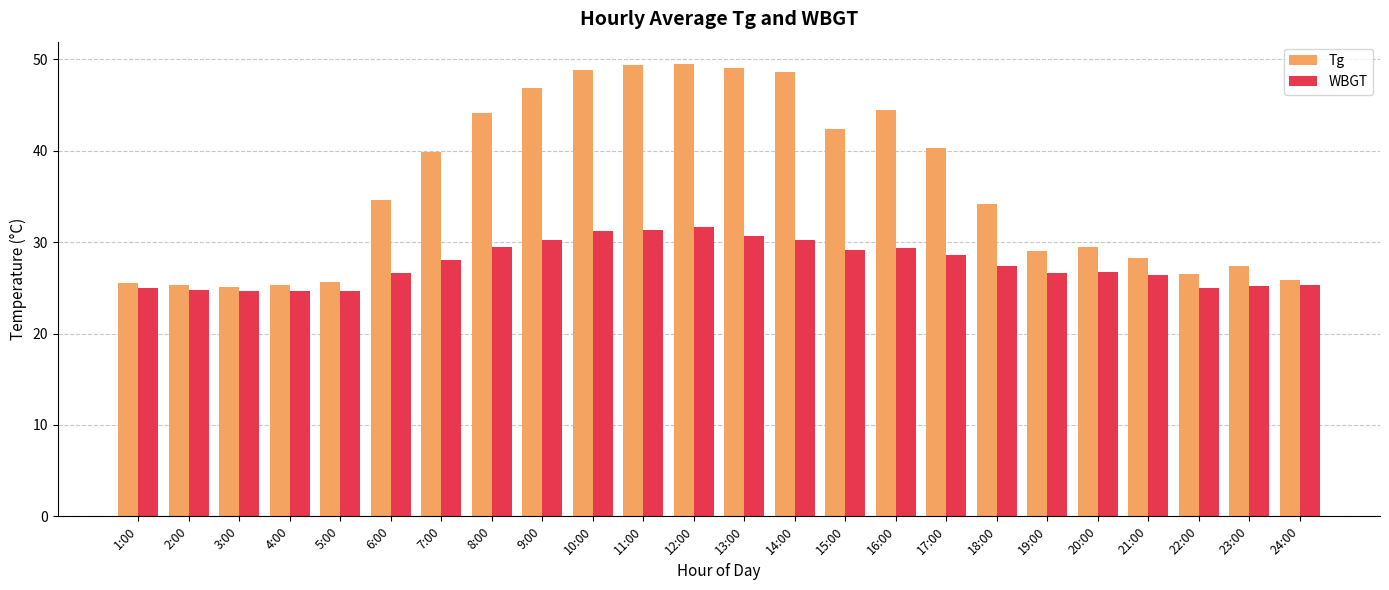

Which series has the largest total across all categories?

Tg